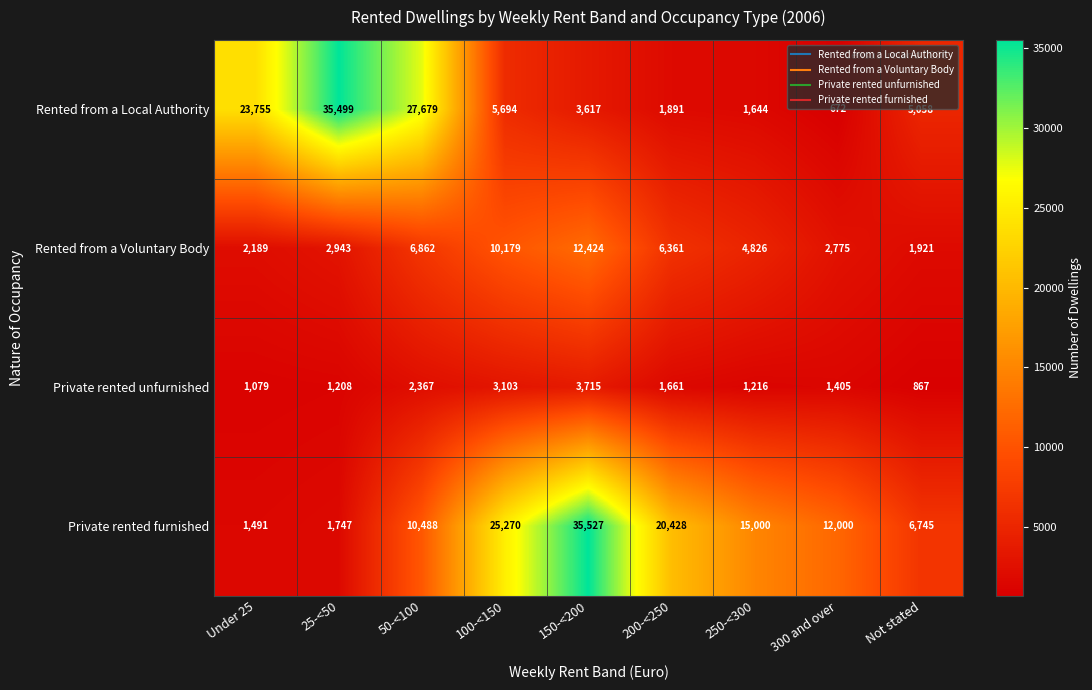

What is the difference between the highest and lowest values at Under 25?

22676